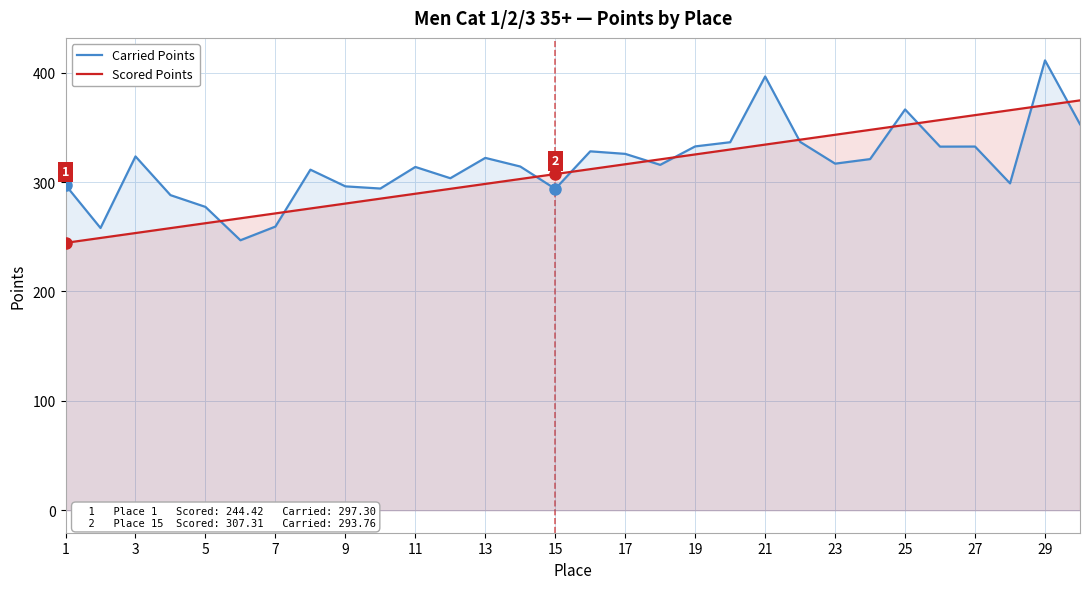

Which series has the largest range (max minus min)?

Carried Points